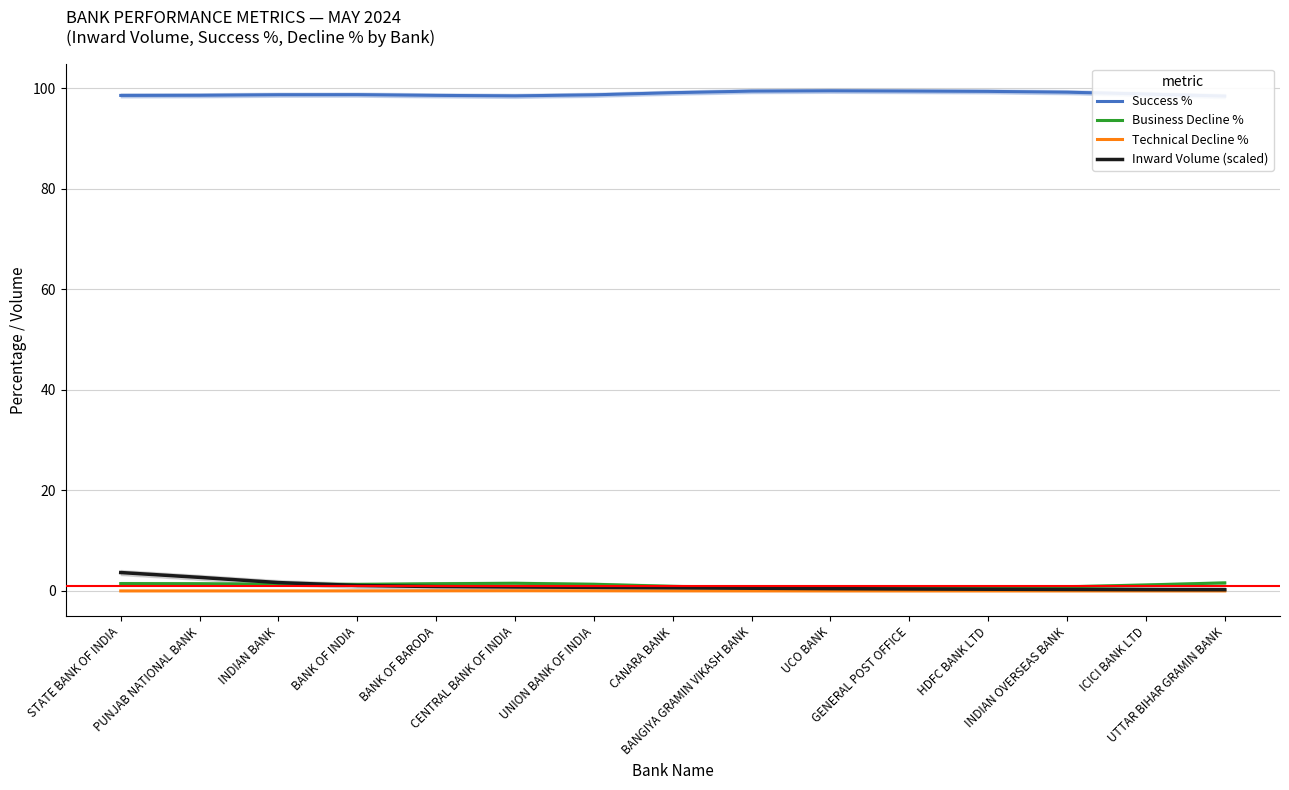

Reading left to right, list all the values displayed in this chart.

Success %: STATE BANK OF INDIA=98.5	PUNJAB NATIONAL BANK=98.6	INDIAN BANK=98.7	BANK OF INDIA=98.7	BANK OF BARODA=98.5	CENTRAL BANK OF INDIA=98.5	UNION BANK OF INDIA=98.7	CANARA BANK=99.1	BANGIYA GRAMIN VIKASH BANK=99.4	UCO BANK=99.5	GENERAL POST OFFICE=99.4	HDFC BANK LTD=99.3	INDIAN OVERSEAS BANK=99.2	ICICI BANK LTD=98.8	UTTAR BIHAR GRAMIN BANK=98.4
Business Decline %: STATE BANK OF INDIA=1.5	PUNJAB NATIONAL BANK=1.4	INDIAN BANK=1.3	BANK OF INDIA=1.3	BANK OF BARODA=1.4	CENTRAL BANK OF INDIA=1.5	UNION BANK OF INDIA=1.3	CANARA BANK=0.9	BANGIYA GRAMIN VIKASH BANK=0.6	UCO BANK=0.5	GENERAL POST OFFICE=0.6	HDFC BANK LTD=0.7	INDIAN OVERSEAS BANK=0.8	ICICI BANK LTD=1.2	UTTAR BIHAR GRAMIN BANK=1.6
Technical Decline %: STATE BANK OF INDIA=0.0	PUNJAB NATIONAL BANK=0.0	INDIAN BANK=0.0	BANK OF INDIA=0.0	BANK OF BARODA=0.0	CENTRAL BANK OF INDIA=0.0	UNION BANK OF INDIA=0.0	CANARA BANK=0.0	BANGIYA GRAMIN VIKASH BANK=0.0	UCO BANK=0.0	GENERAL POST OFFICE=0.0	HDFC BANK LTD=0.0	INDIAN OVERSEAS BANK=0.0	ICICI BANK LTD=0.0	UTTAR BIHAR GRAMIN BANK=0.0
Inward Volume (scaled): STATE BANK OF INDIA=3.7	PUNJAB NATIONAL BANK=2.7	INDIAN BANK=1.7	BANK OF INDIA=1.1	BANK OF BARODA=0.9	CENTRAL BANK OF INDIA=0.8	UNION BANK OF INDIA=0.7	CANARA BANK=0.6	BANGIYA GRAMIN VIKASH BANK=0.5	UCO BANK=0.5	GENERAL POST OFFICE=0.4	HDFC BANK LTD=0.3	INDIAN OVERSEAS BANK=0.3	ICICI BANK LTD=0.3	UTTAR BIHAR GRAMIN BANK=0.2